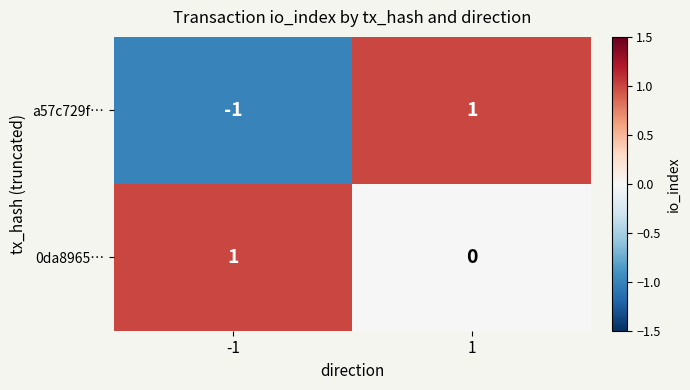

List the series in order of their overall mean, lowest first.

a57c729f…, 0da8965…